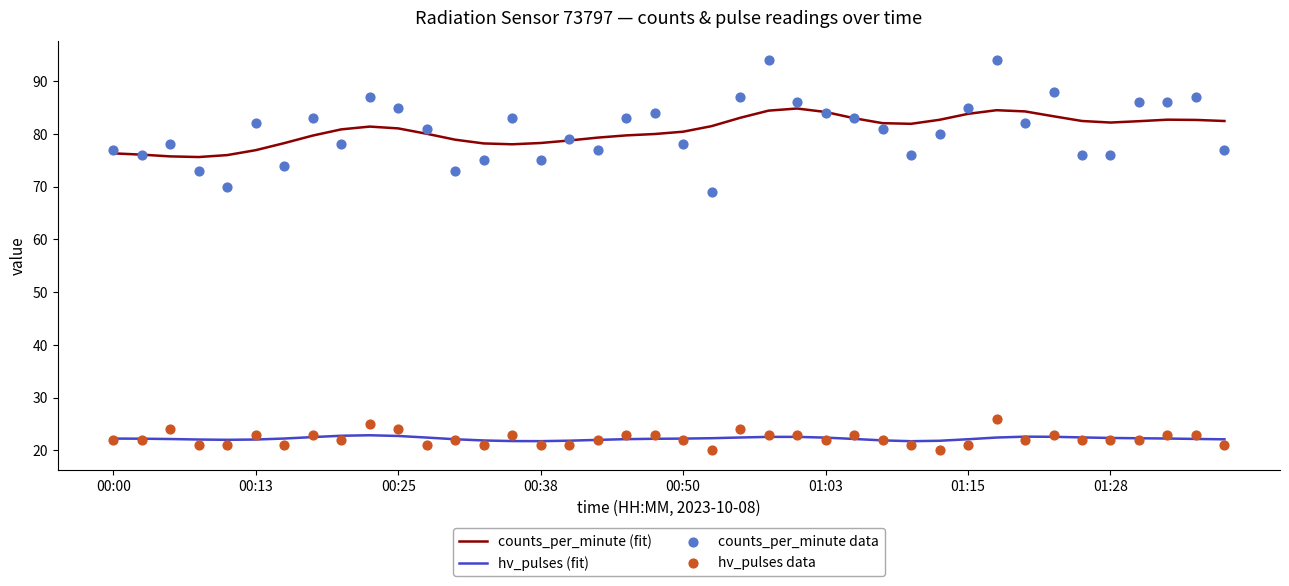

Is the value of hv_pulses (fit) at 19 greater than the value of counts_per_minute (fit) at 38?

No